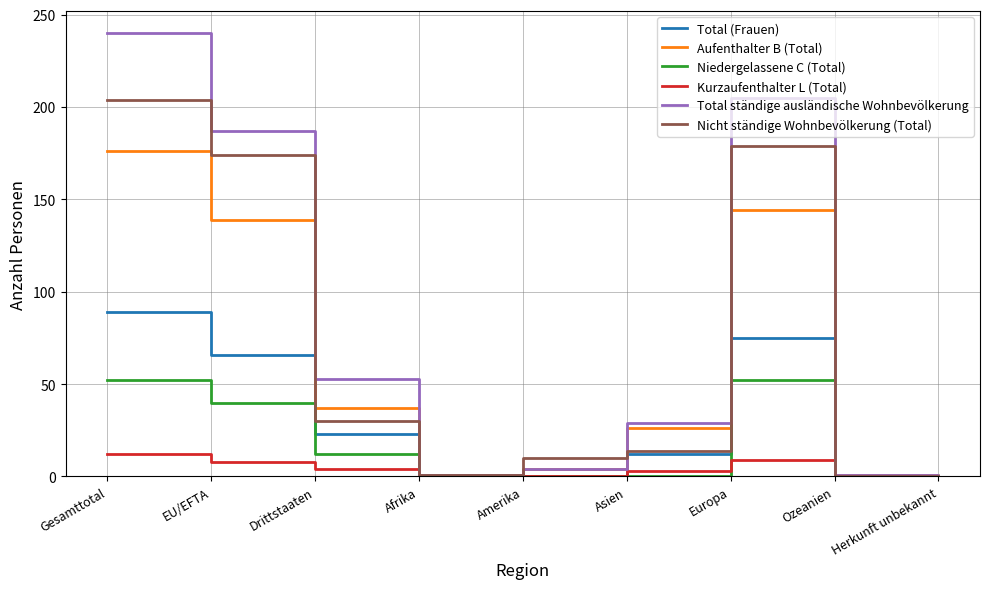

The Nicht ständige Wohnbevölkerung (Total) series shows 1 at Afrika. True or false?

True